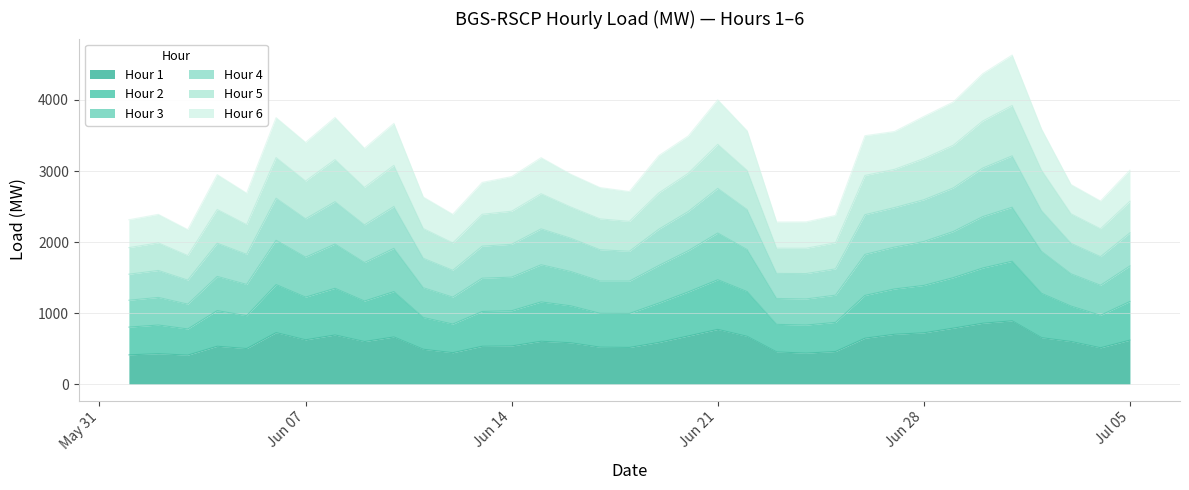

True or false: Hour 5 and Hour 4 cross at least once.

False